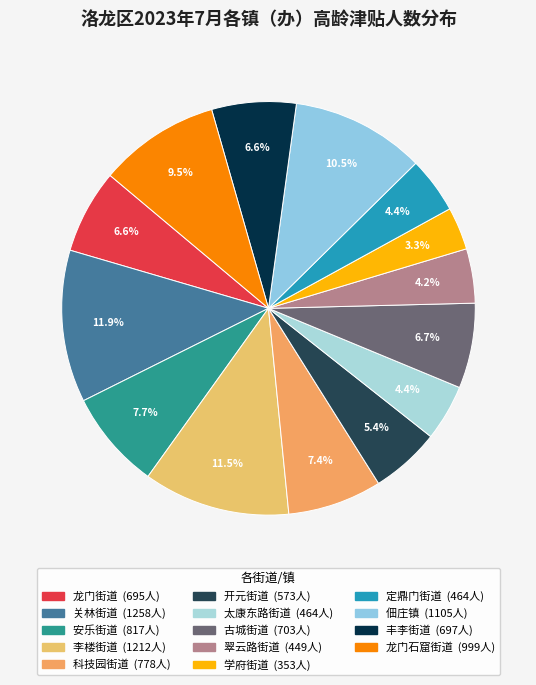

Approximately how many times larger is the value at 龙门街道 compared to 学府街道?

2.0